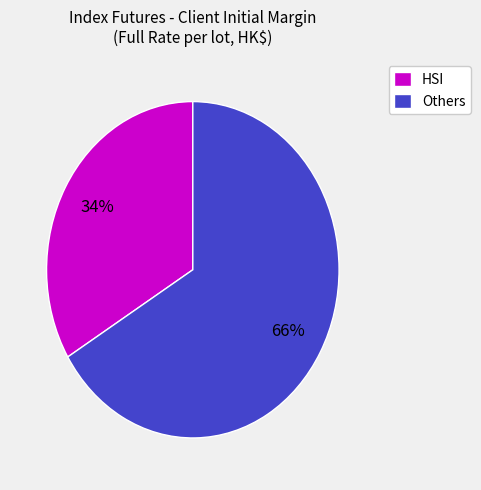

Is there a majority slice in this chart?

Yes